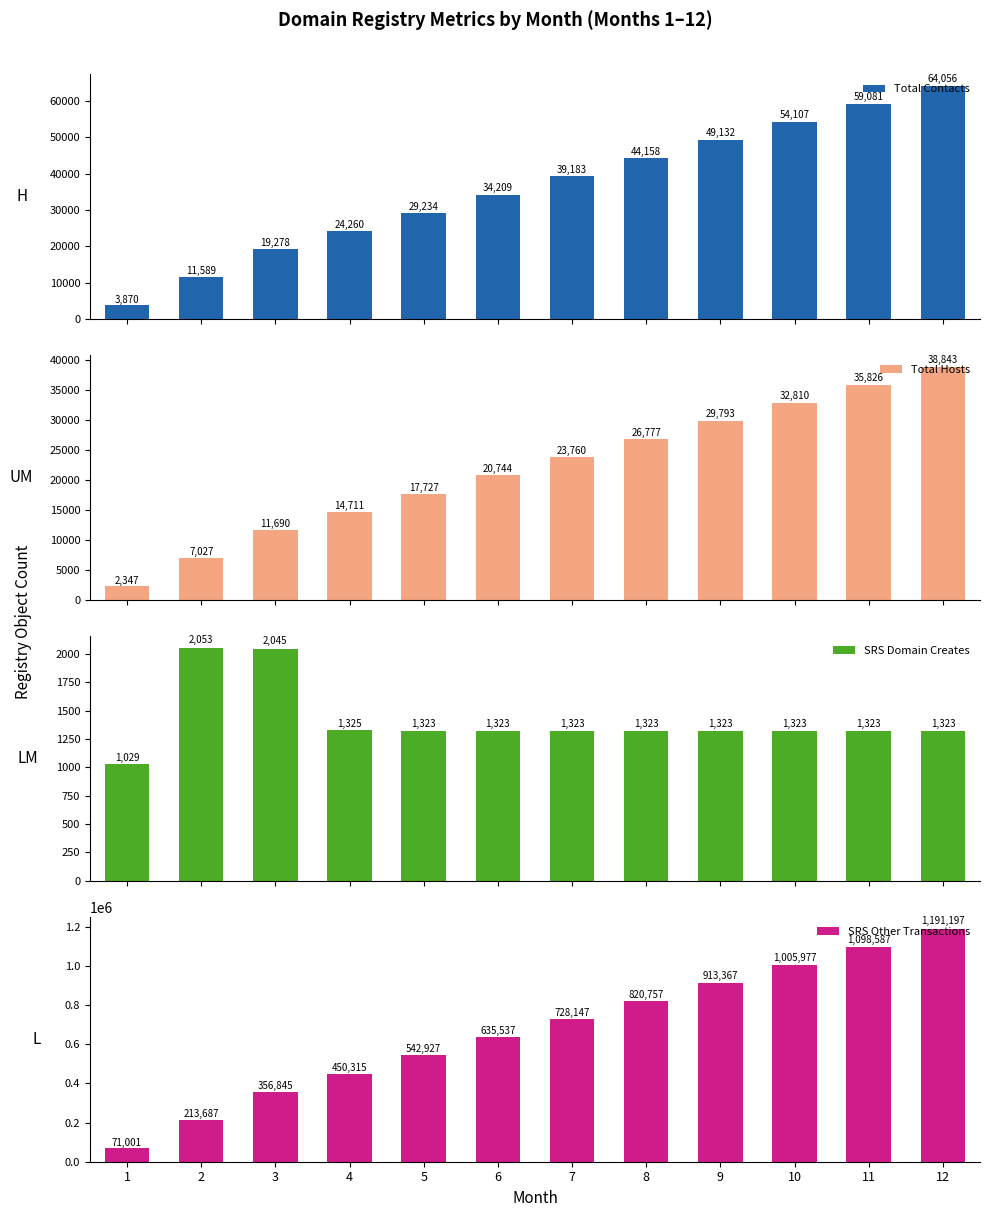

List the series in order of their peak value, lowest first.

SRS Domain Creates, Total Hosts, Total Contacts, SRS Other Transactions